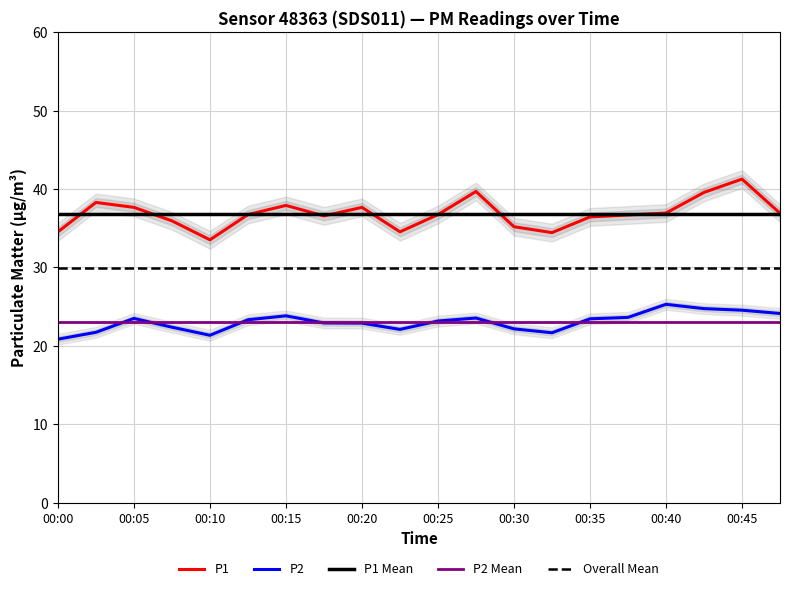

What is the difference between the P1 values at 00:20 and 00:00?

3.1